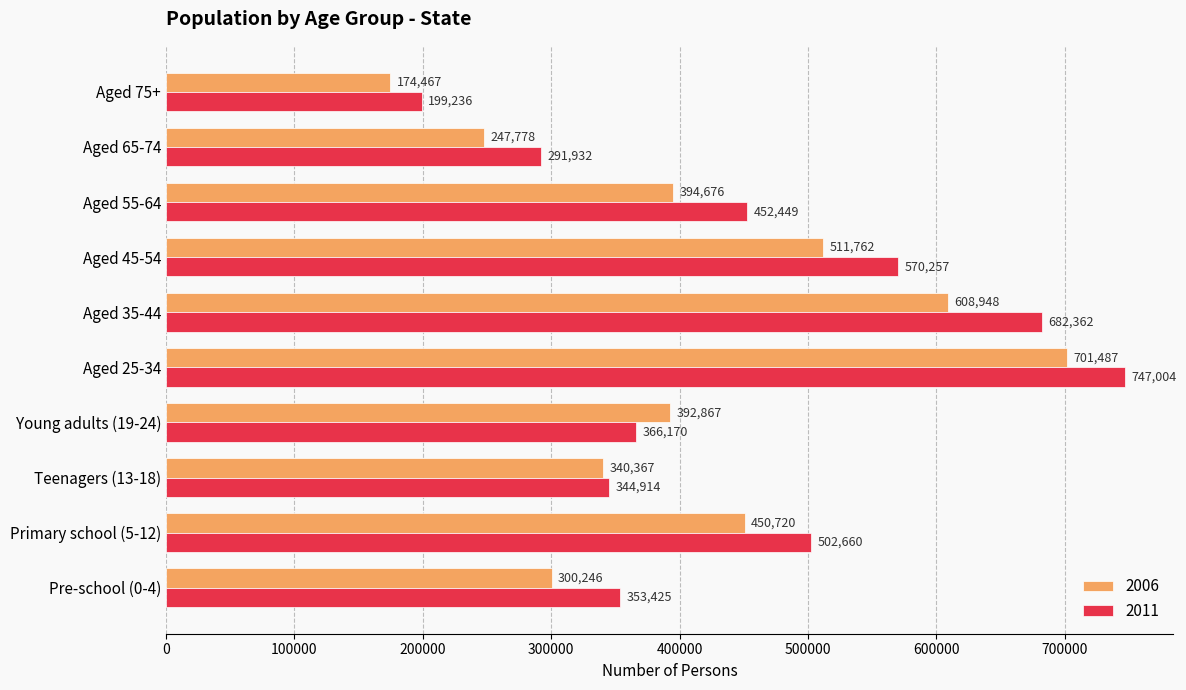

What is the lowest value of the 2006 series?

174467